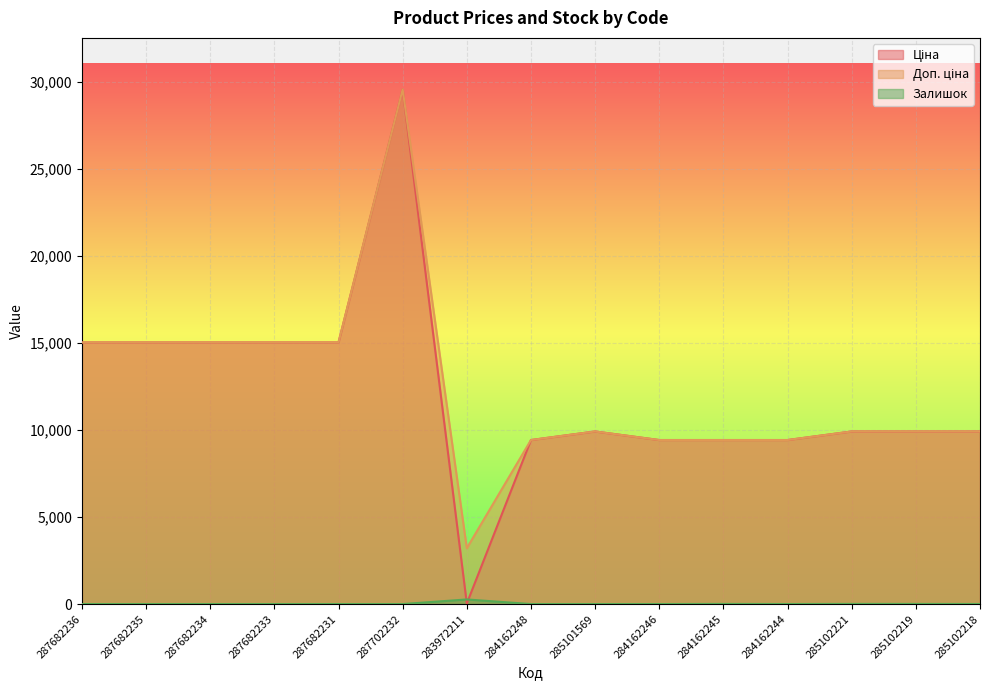

Is the value of Залишок at 287682234 greater than the value of Доп. ціна at 287702232?

No